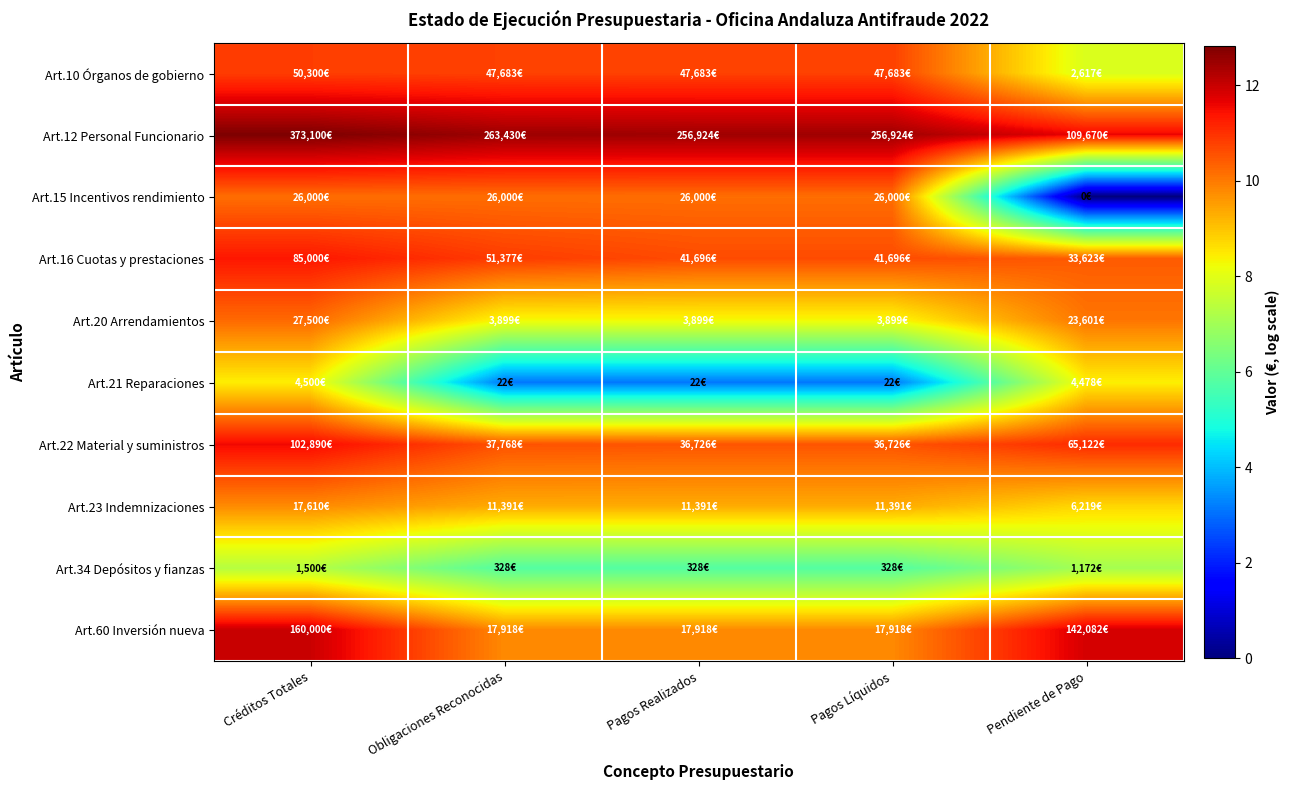

Reading left to right, list all the values displayed in this chart.

Art.10 Órganos de gobierno: Créditos Totales=10.8	Obligaciones Reconocidas=10.8	Pagos Realizados=10.8	Pagos Líquidos=10.8	Pendiente de Pago=7.9
Art.12 Personal Funcionario: Créditos Totales=12.8	Obligaciones Reconocidas=12.5	Pagos Realizados=12.5	Pagos Líquidos=12.5	Pendiente de Pago=11.6
Art.15 Incentivos rendimiento: Créditos Totales=10.2	Obligaciones Reconocidas=10.2	Pagos Realizados=10.2	Pagos Líquidos=10.2	Pendiente de Pago=0.0
Art.16 Cuotas y prestaciones: Créditos Totales=11.4	Obligaciones Reconocidas=10.8	Pagos Realizados=10.6	Pagos Líquidos=10.6	Pendiente de Pago=10.4
Art.20 Arrendamientos: Créditos Totales=10.2	Obligaciones Reconocidas=8.3	Pagos Realizados=8.3	Pagos Líquidos=8.3	Pendiente de Pago=10.1
Art.21 Reparaciones: Créditos Totales=8.4	Obligaciones Reconocidas=3.1	Pagos Realizados=3.1	Pagos Líquidos=3.1	Pendiente de Pago=8.4
Art.22 Material y suministros: Créditos Totales=11.5	Obligaciones Reconocidas=10.5	Pagos Realizados=10.5	Pagos Líquidos=10.5	Pendiente de Pago=11.1
Art.23 Indemnizaciones: Créditos Totales=9.8	Obligaciones Reconocidas=9.3	Pagos Realizados=9.3	Pagos Líquidos=9.3	Pendiente de Pago=8.7
Art.34 Depósitos y fianzas: Créditos Totales=7.3	Obligaciones Reconocidas=5.8	Pagos Realizados=5.8	Pagos Líquidos=5.8	Pendiente de Pago=7.1
Art.60 Inversión nueva: Créditos Totales=12.0	Obligaciones Reconocidas=9.8	Pagos Realizados=9.8	Pagos Líquidos=9.8	Pendiente de Pago=11.9